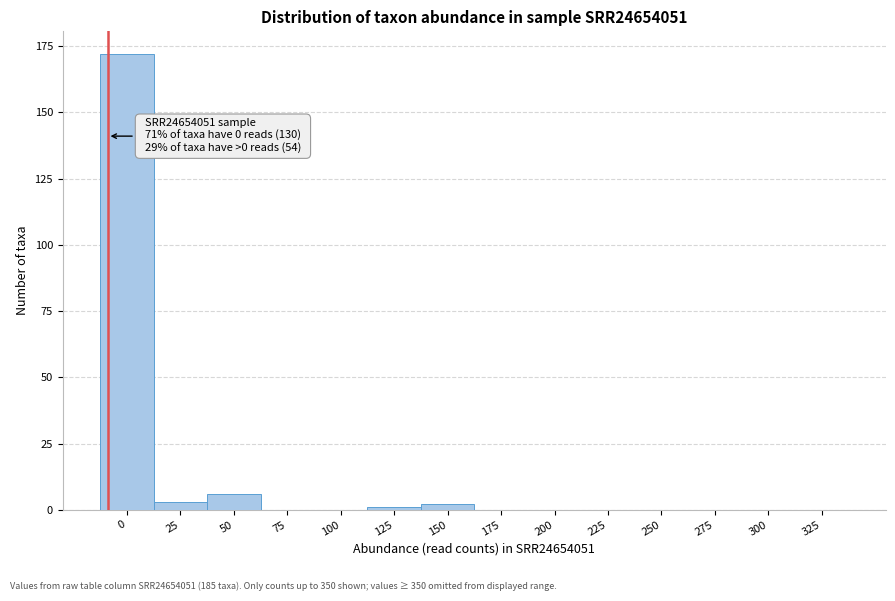

Reading left to right, what are all the values shown in this chart?

0=172	25=3	50=6	75=0	100=0	125=1	150=2	175=0	200=0	225=0	250=0	275=0	300=0	325=0